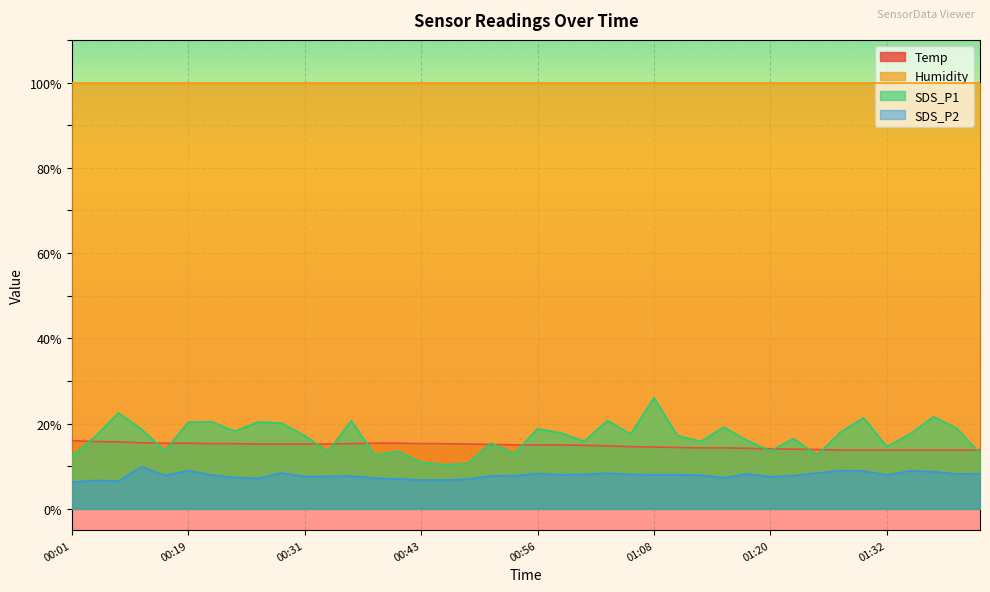

Rank the series at 00:01 from highest to lowest value.

Humidity, Temp, SDS_P1, SDS_P2